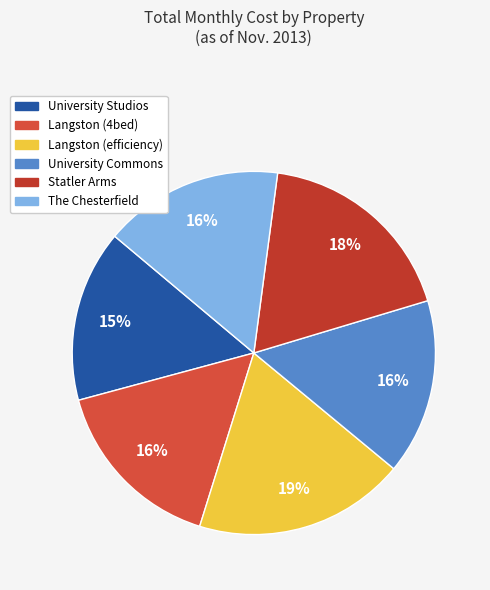

How many slices are in this pie chart?

6